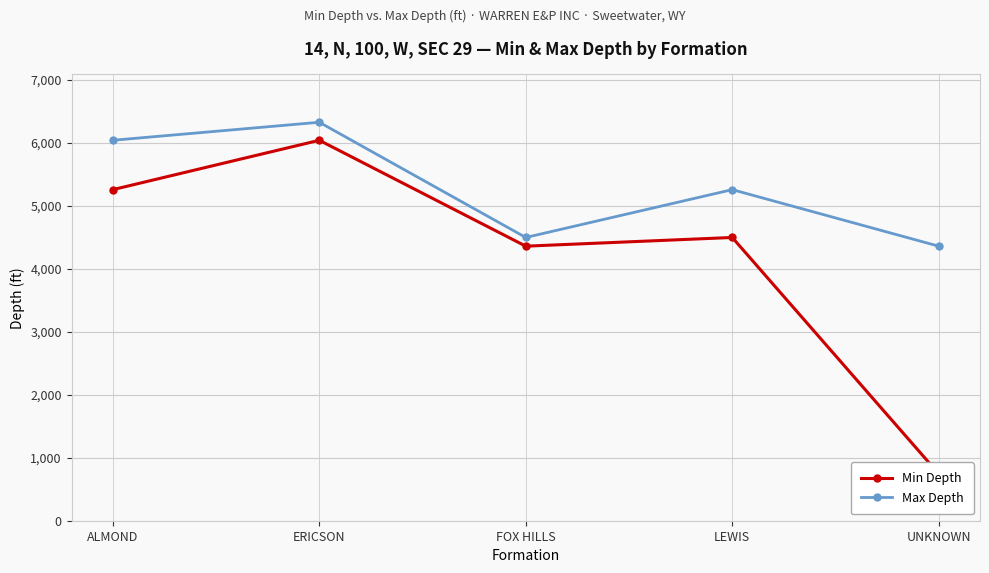

In Min Depth, how many points are higher than both neighbors (excluding endpoints)?

2